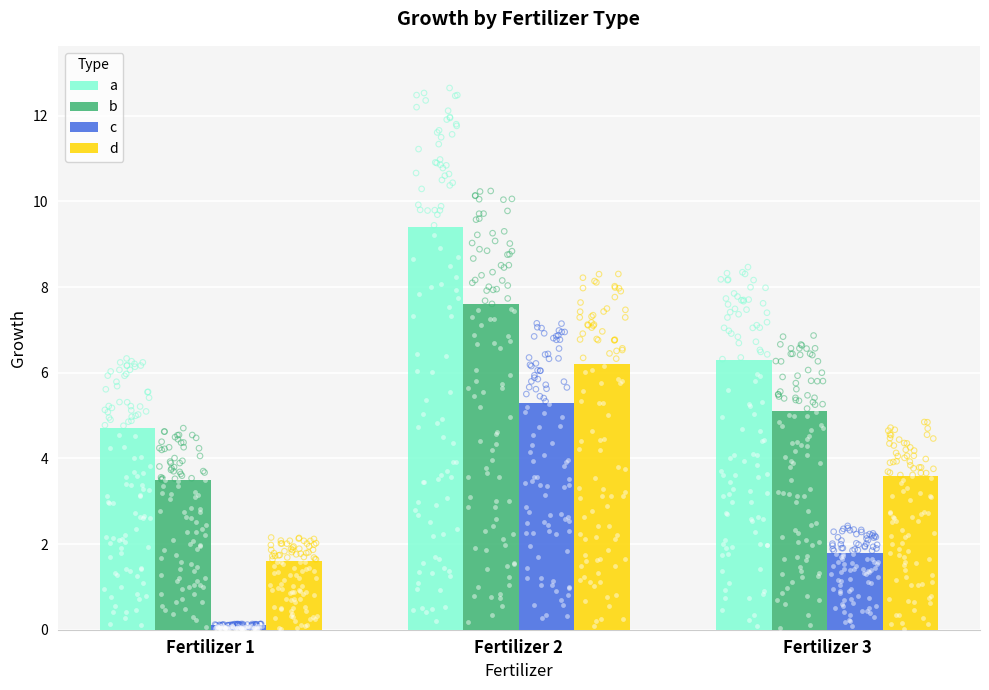

Is the value of a at Fertilizer 3 greater than the value of d at Fertilizer 3?

Yes